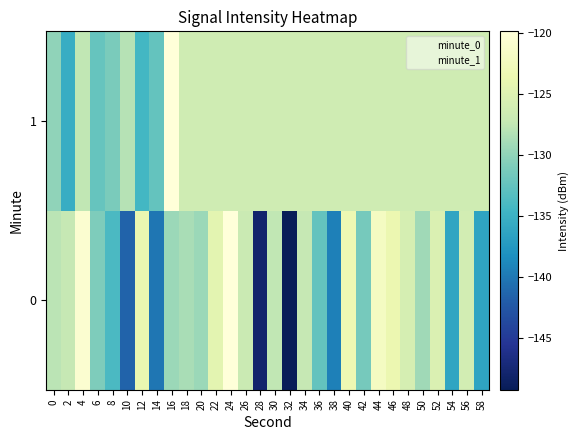

Which has a higher value, 50 or 18?

18